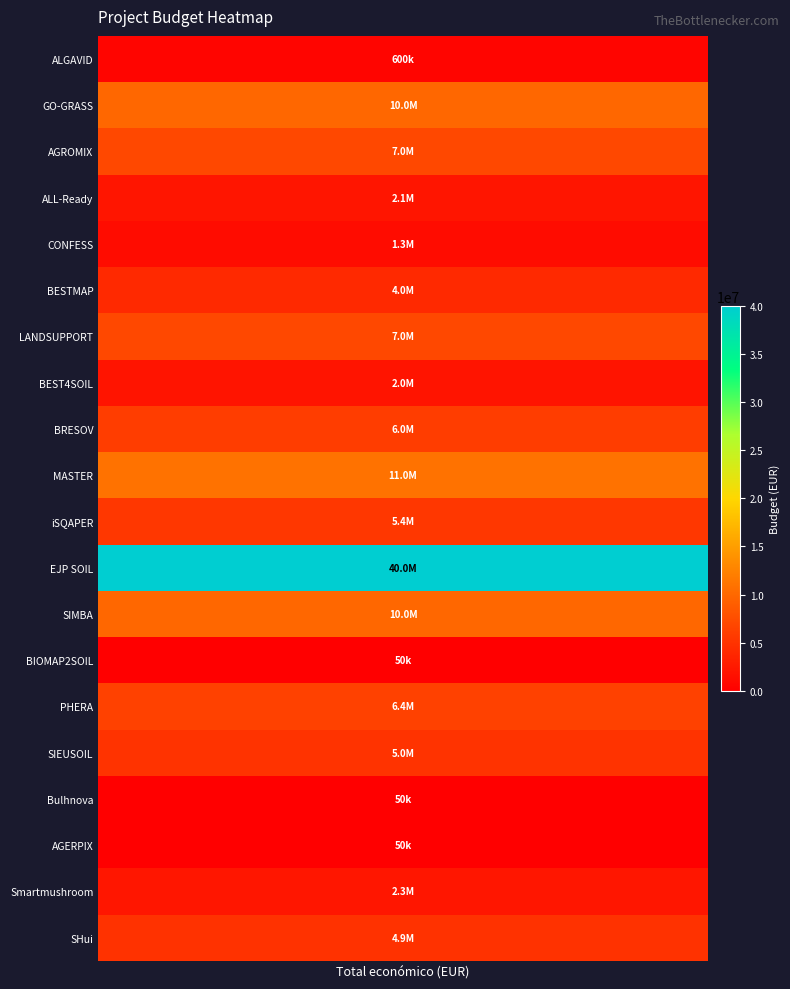

What is the approximate value at BIOMAP2SOIL, to the nearest 10?

50000